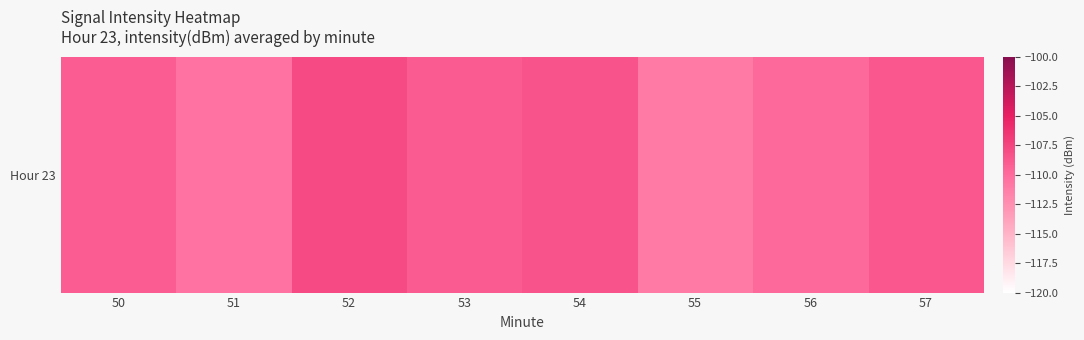

What is the sum of all values?

-874.7